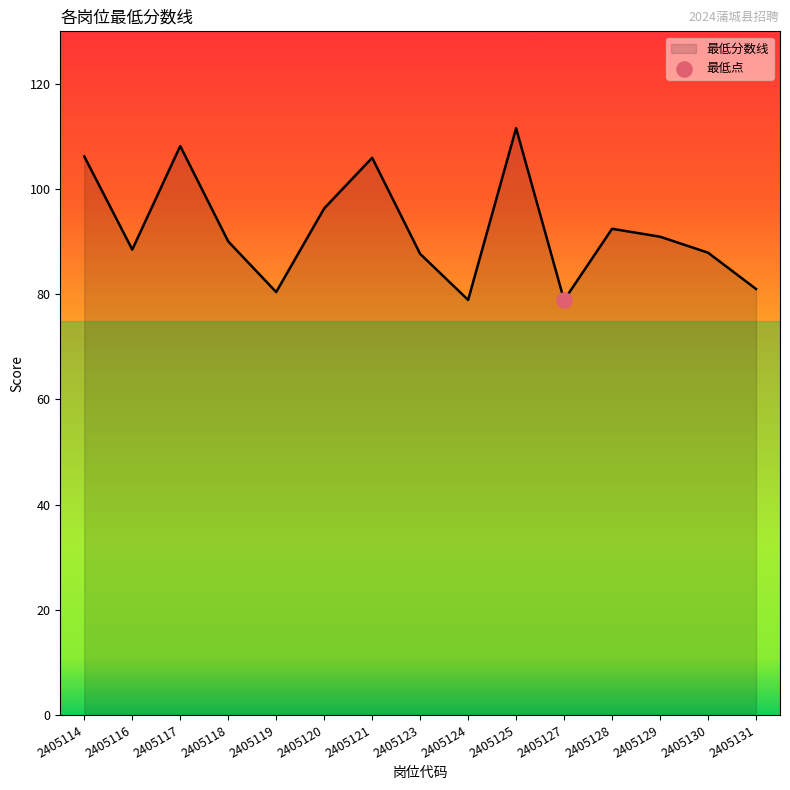

Which has a higher value, 2405118 or 2405119?

2405118